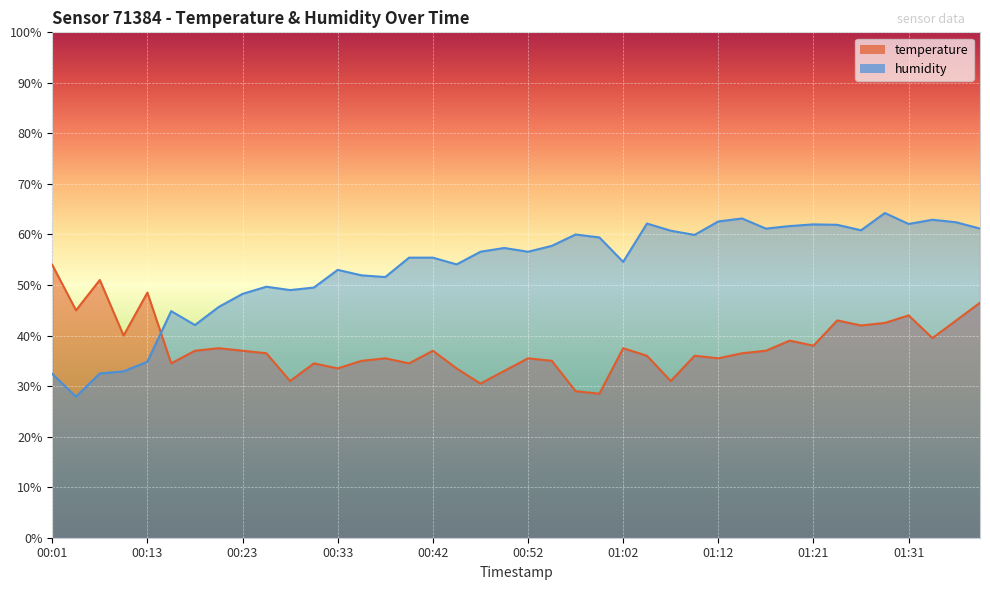

What is the label of the 1st point from the right?

01:39